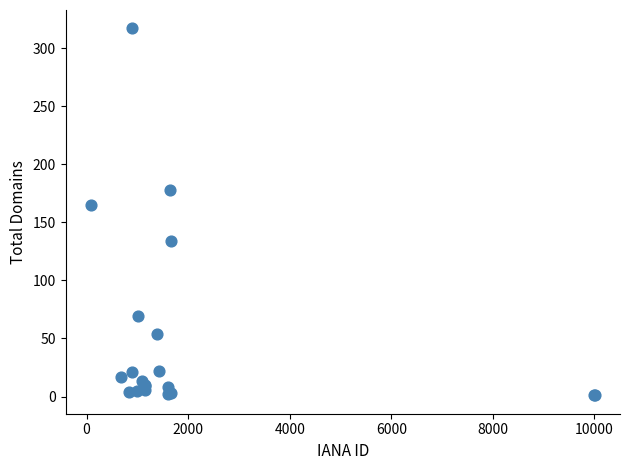

What Y value in the scatter plot is closest to 159?

165